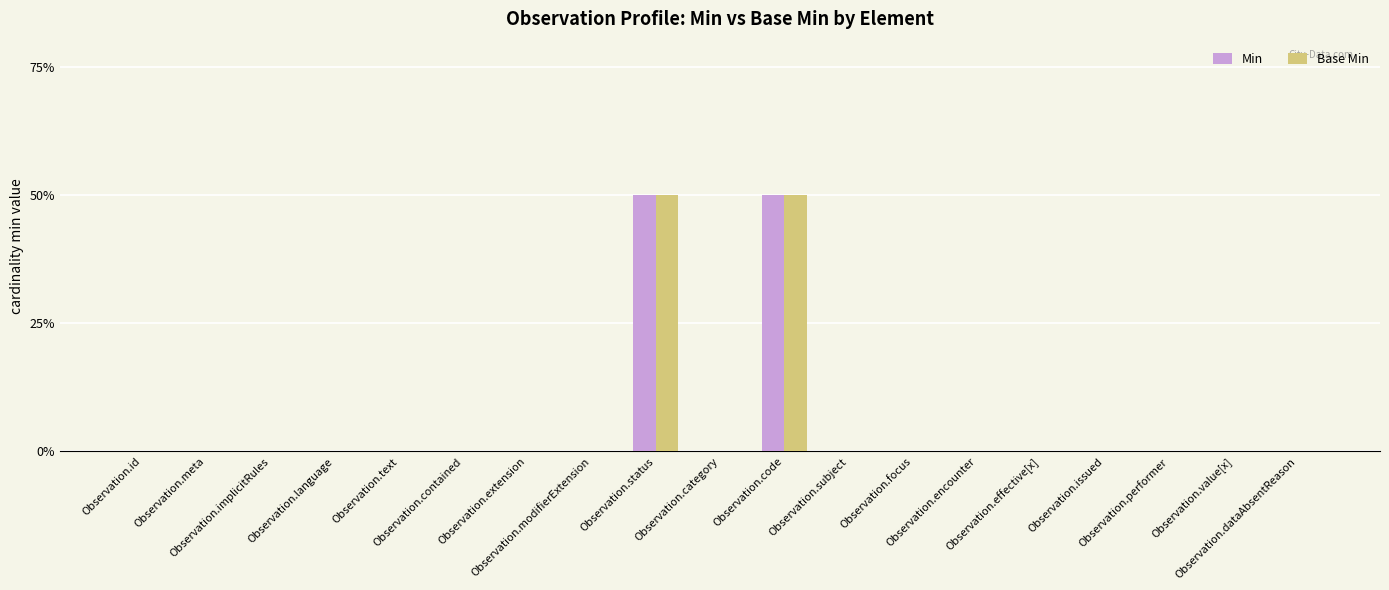

At which category is the sum across all series the highest?

Observation.status